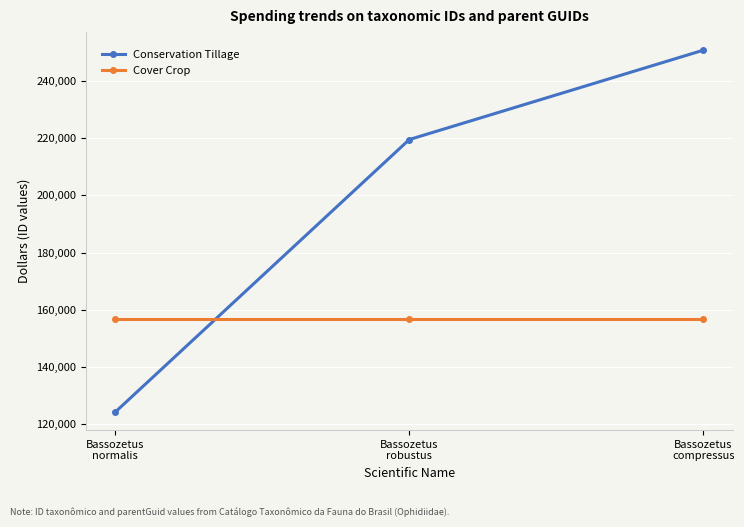

Does the chart display data point markers on the line(s)?

Yes